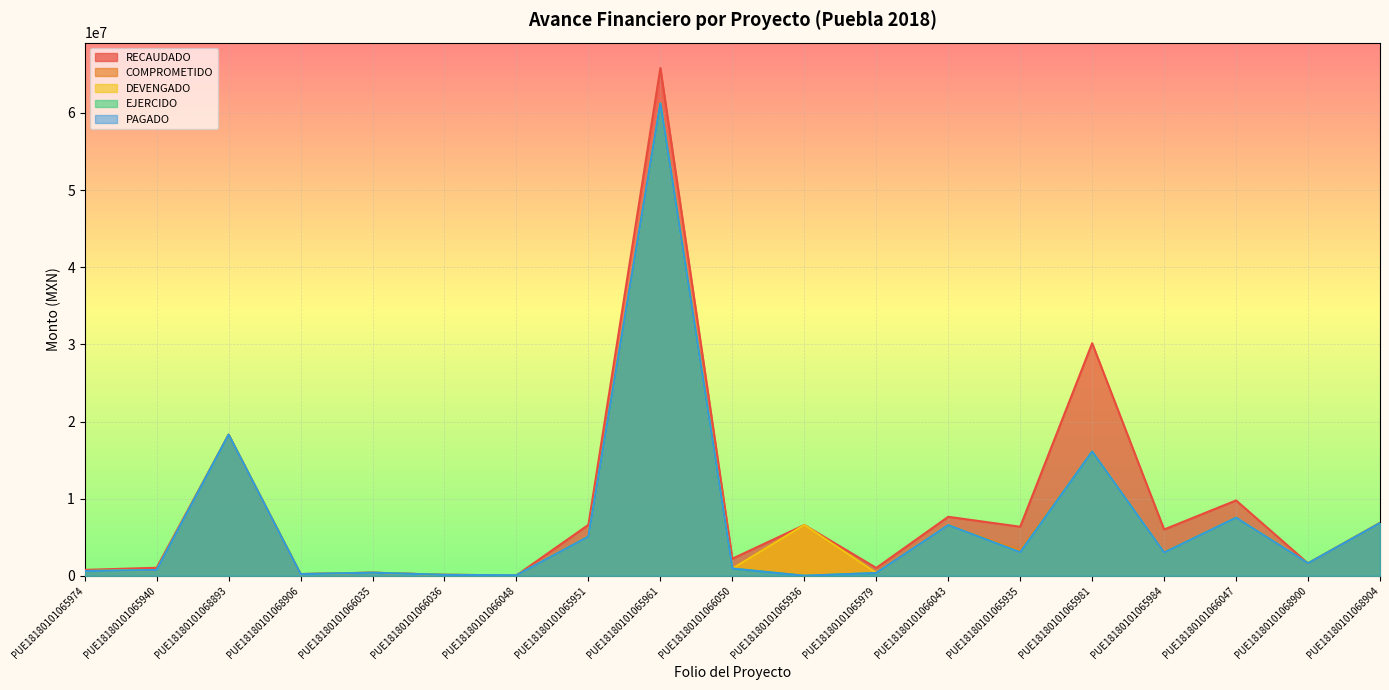

True or false: PAGADO has more than 0 points higher than both neighbors.

True